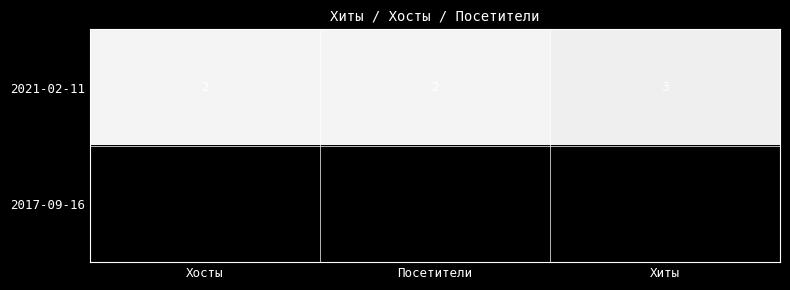

At which category is the sum across all series the highest?

Хиты